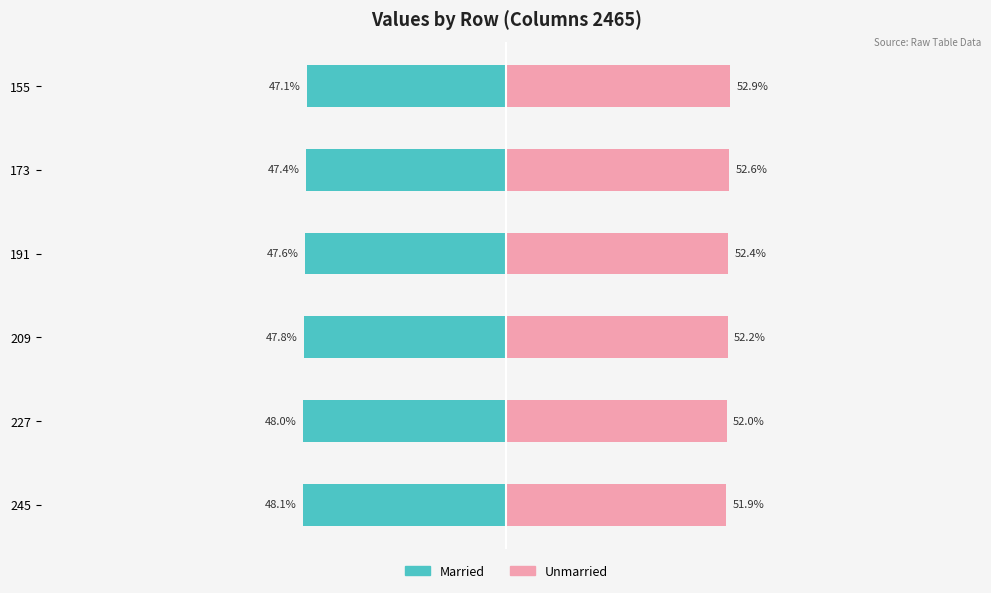

Does the chart contain any negative values?

No